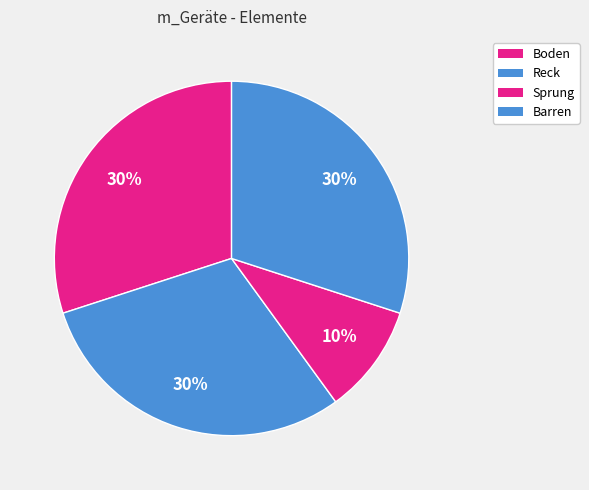

To the nearest percent, what percentage of the pie is Barren?

30%